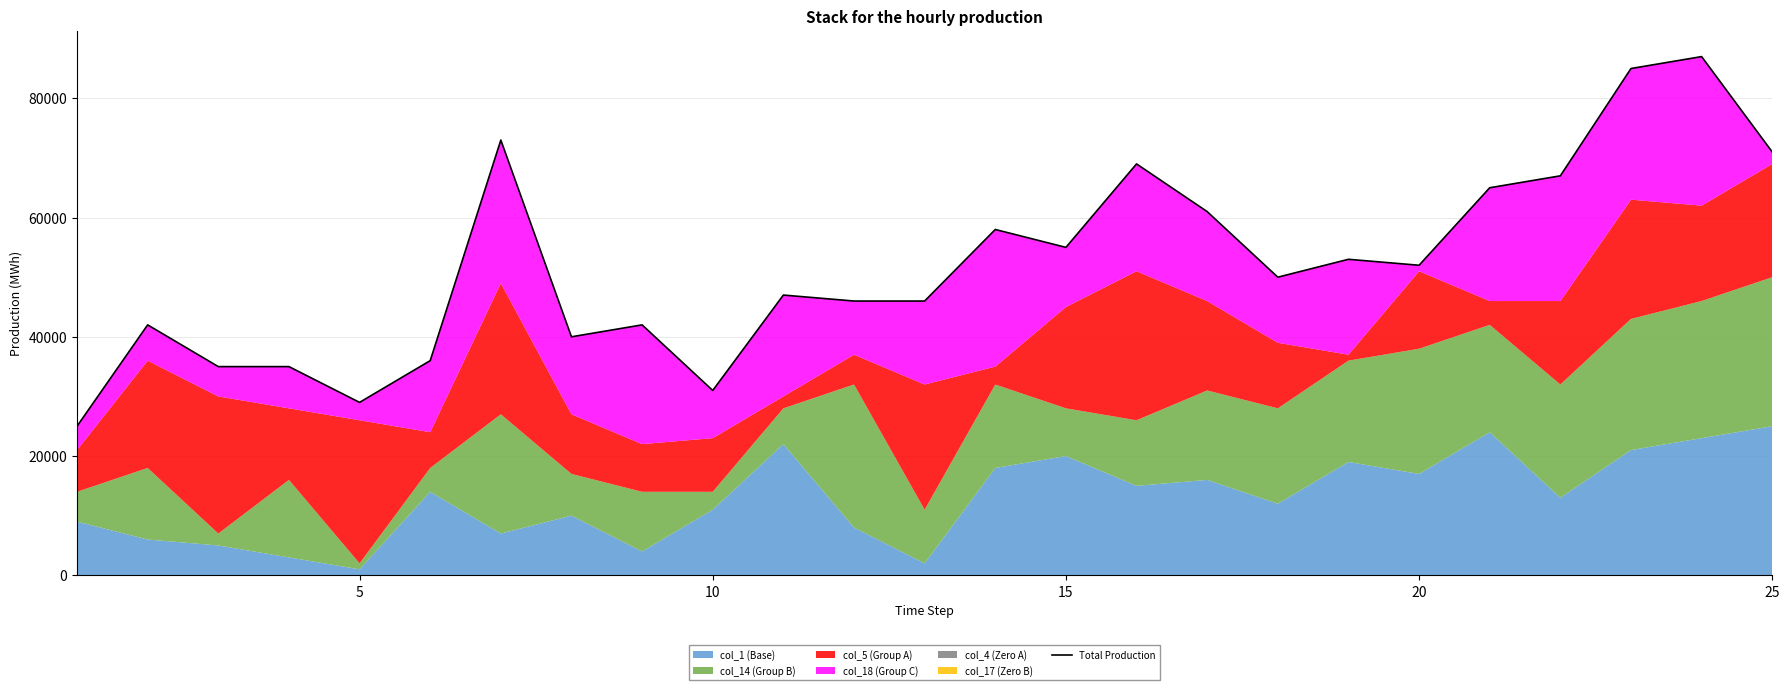

What is the value of the 13th point from the left?

46000